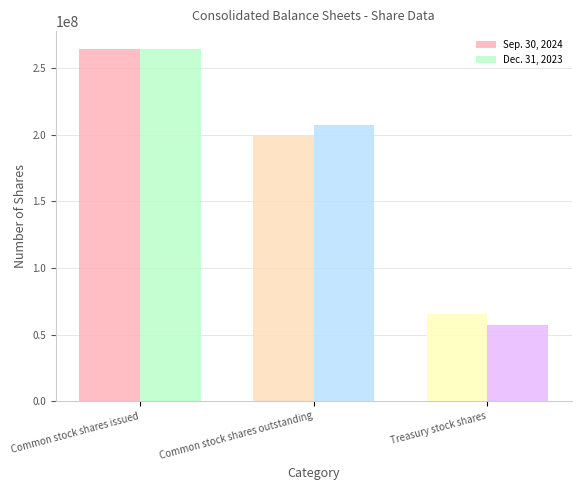

What is the difference between the highest and lowest values at Treasury stock shares?

8400000